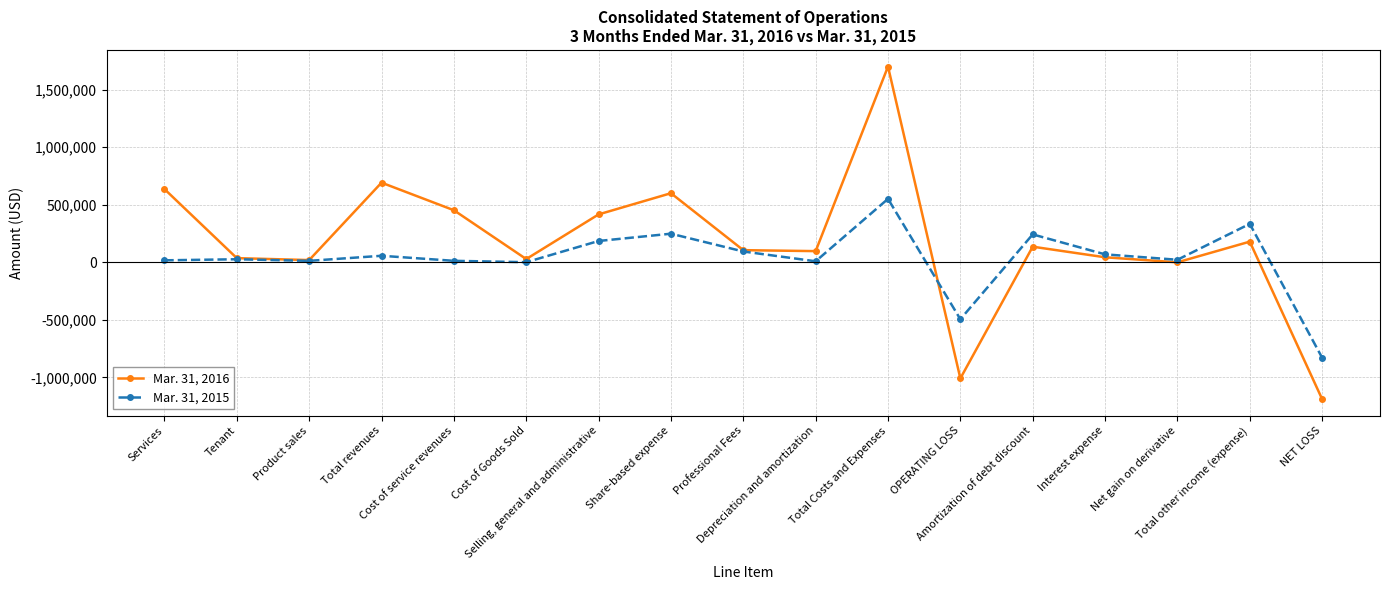

Which series has the widest spread of values?

Mar. 31, 2016